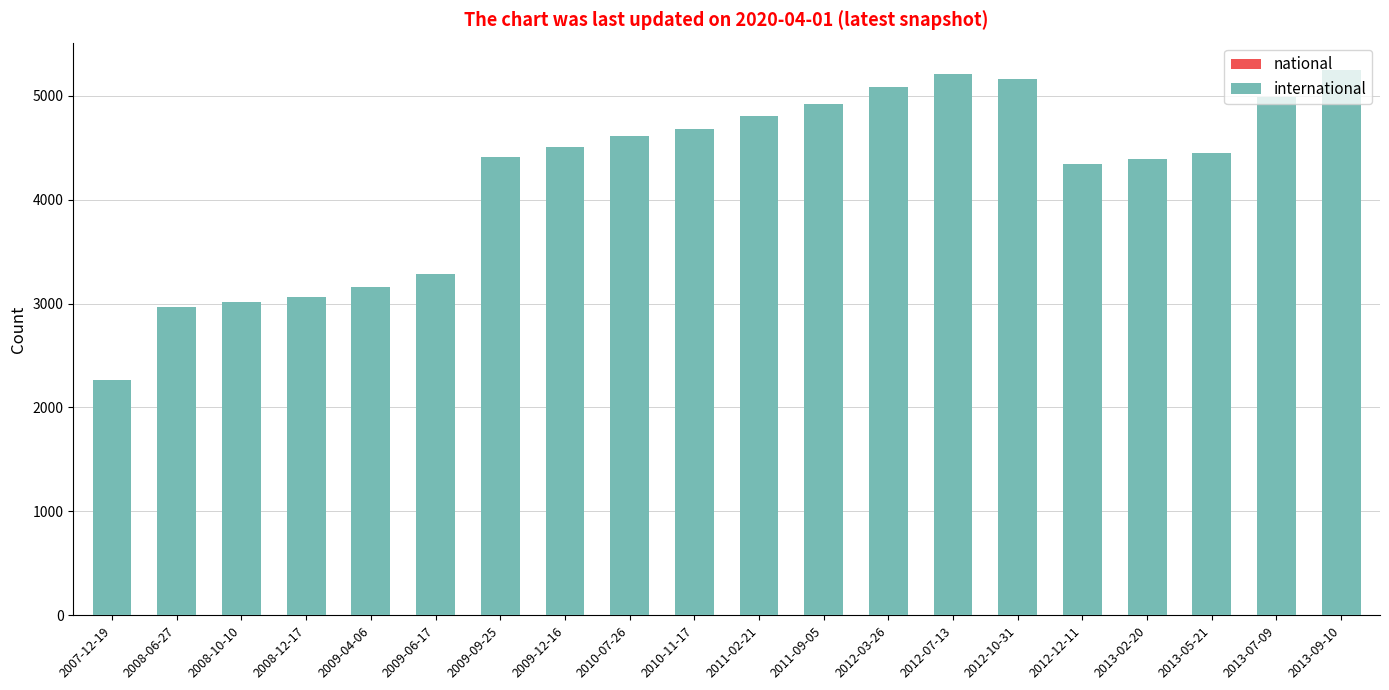

The value at 2009-09-25 is 4408. True or false?

True